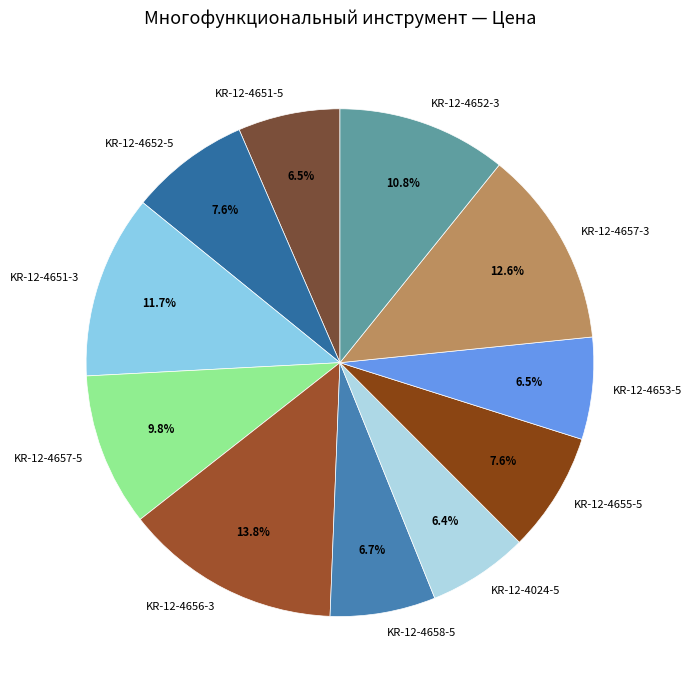

The KR-12-4657-5 slice represents 22% of the pie. True or false?

False